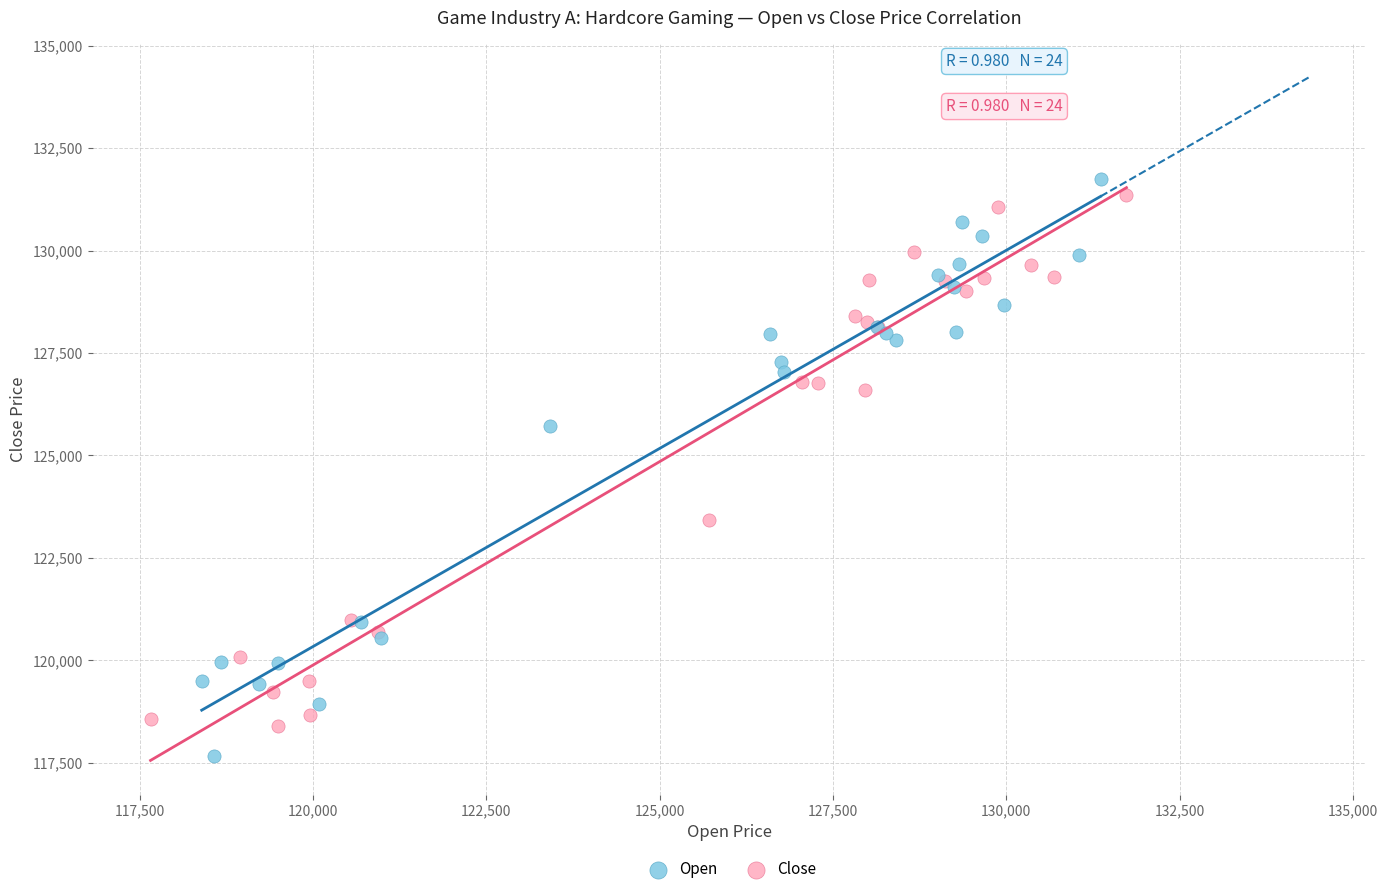

Which series contains the lowest Y value?

Open